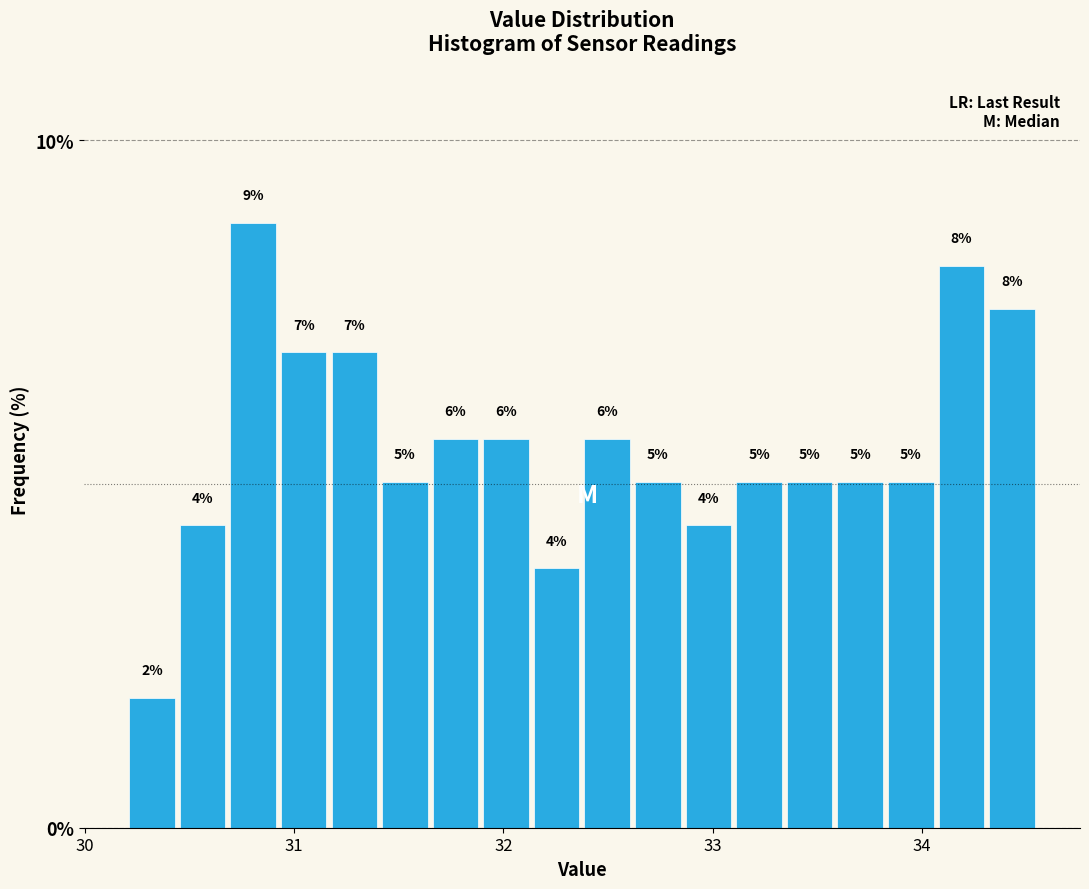

Around what value on the x-axis is the tallest bar? Give the approximate position of its centre, as read against the axis.

30.8